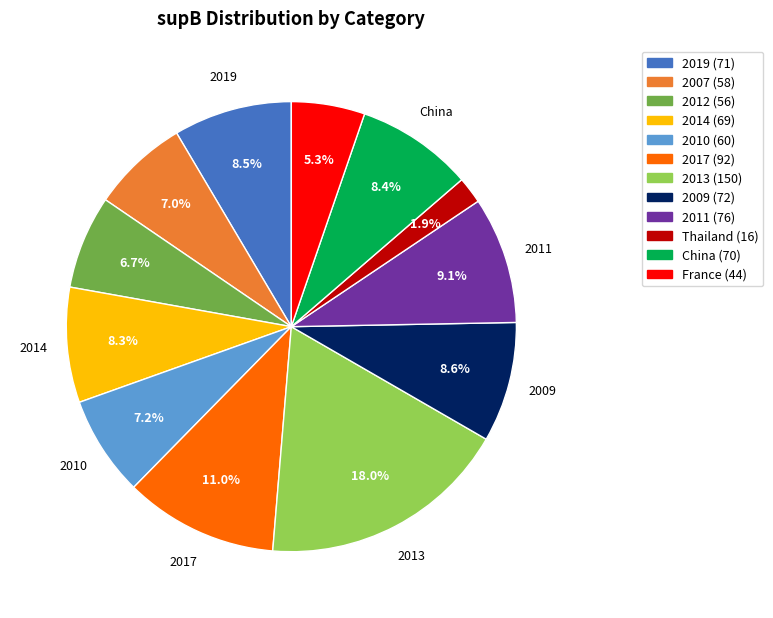

How many segments does this pie chart have?

12